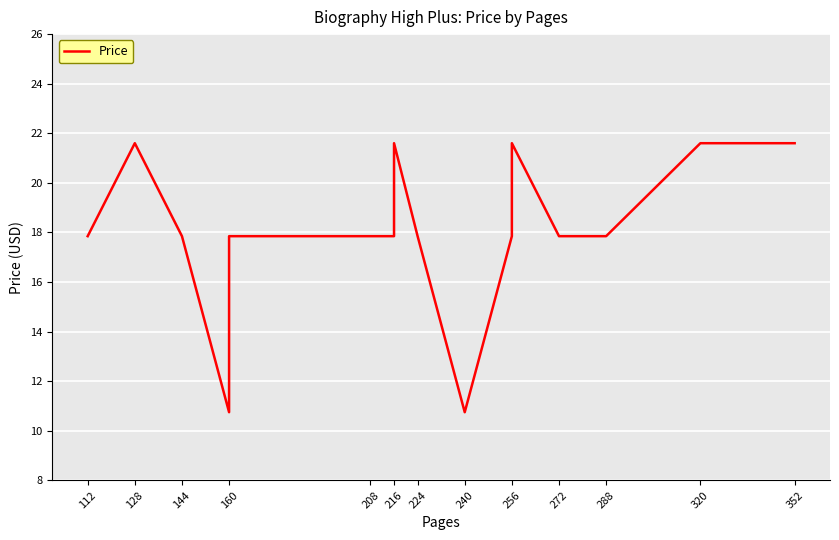

At which label is the value closest to 16?

112